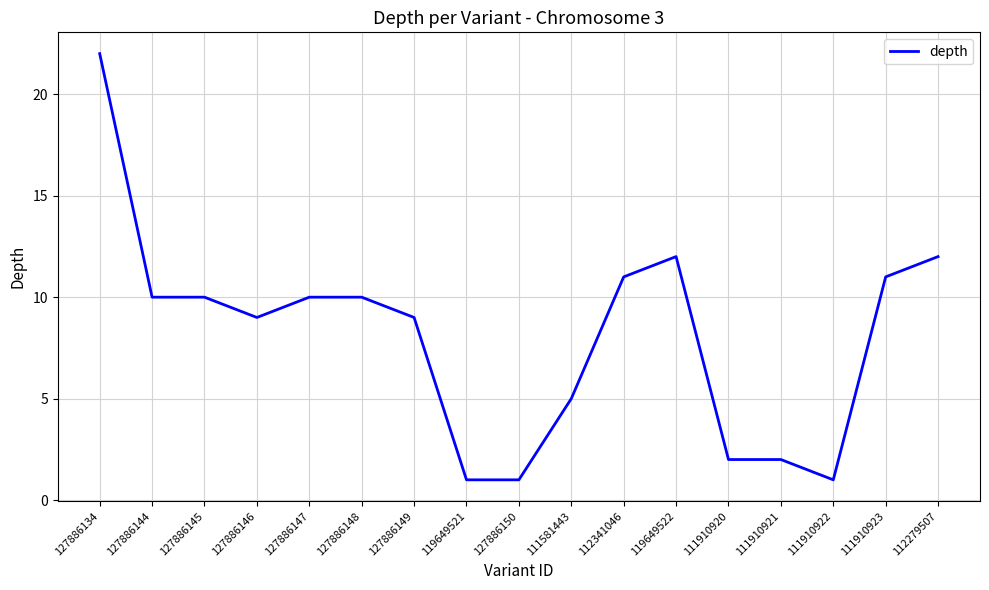

Reading left to right, transcribe all the data shown in this chart.

127886134=22	127886144=10	127886145=10	127886146=9	127886147=10	127886148=10	127886149=9	119649521=1	127886150=1	111581443=5	112341046=11	119649522=12	111910920=2	111910921=2	111910922=1	111910923=11	112279507=12